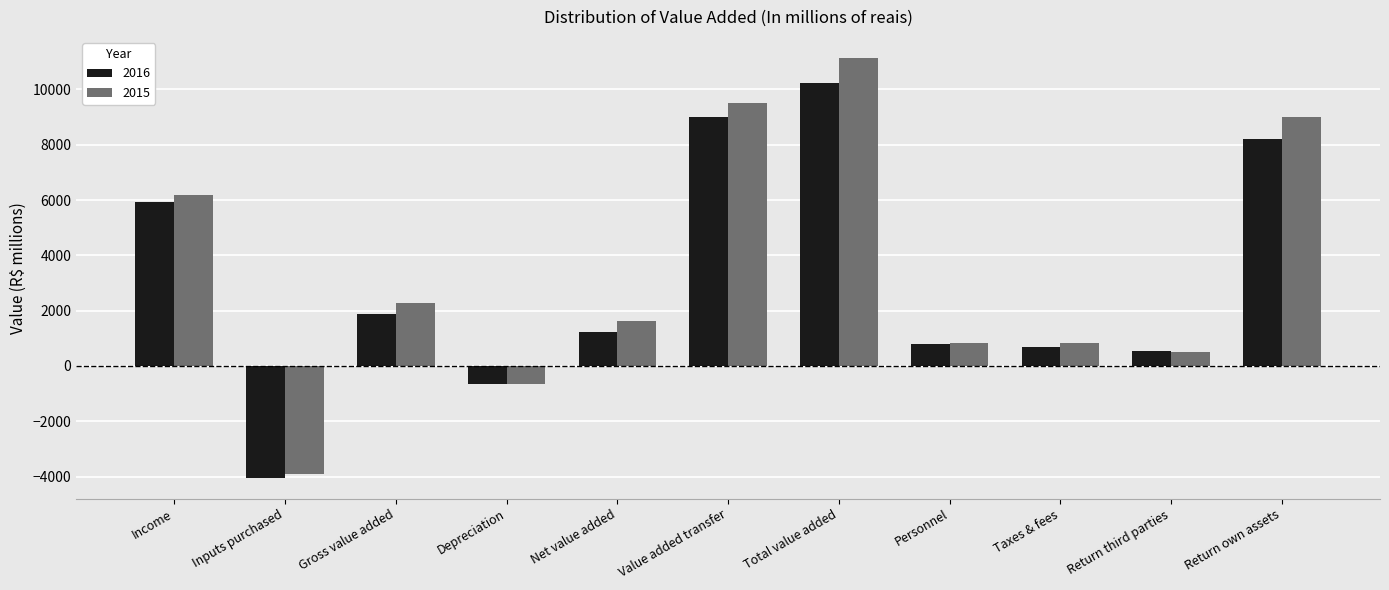

How many positive values does the 2016 series have?

9